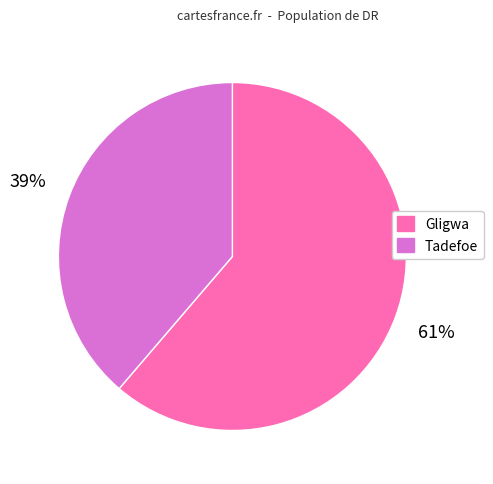

To the nearest percent, what is the combined percentage of Gligwa and Tadefoe?

100%